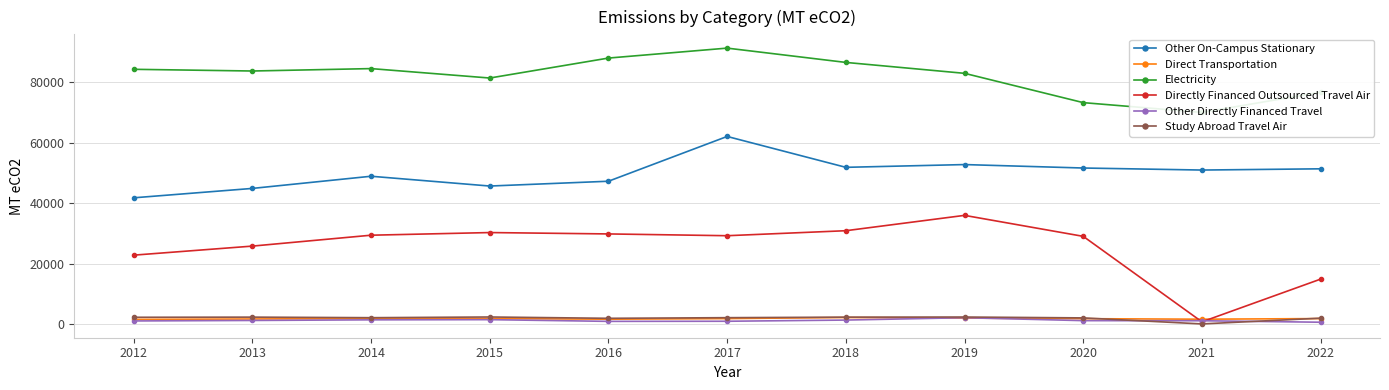

What is the sum of the Electricity values at 2013 and 2019?

166829.0